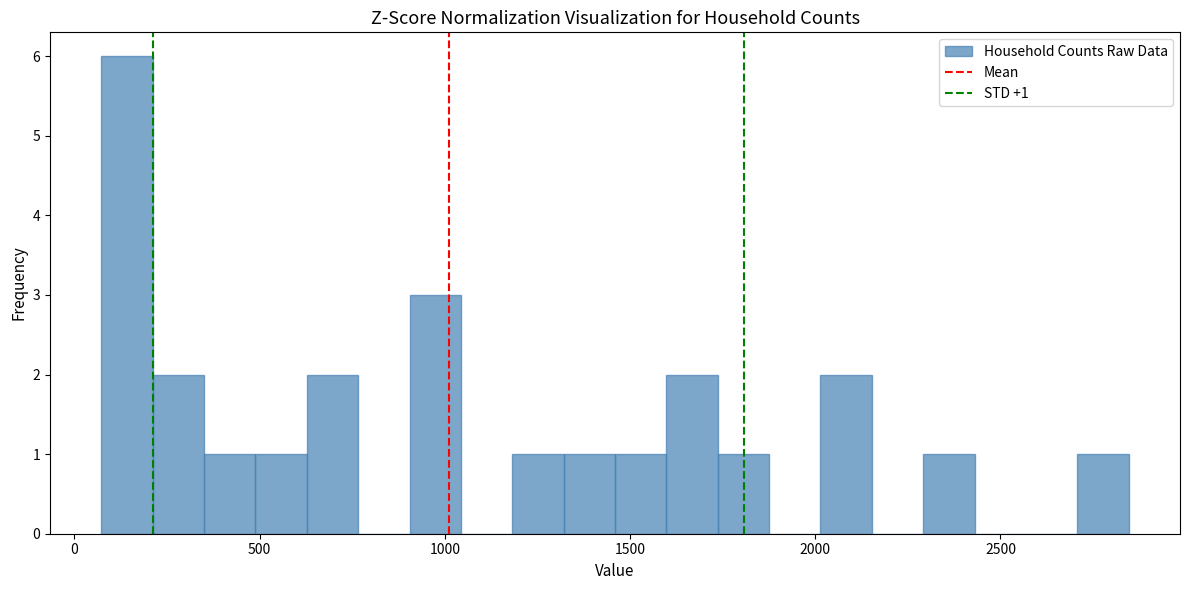

Around what value on the x-axis is the tallest bar? Give the approximate position of its centre, as read against the axis.

150